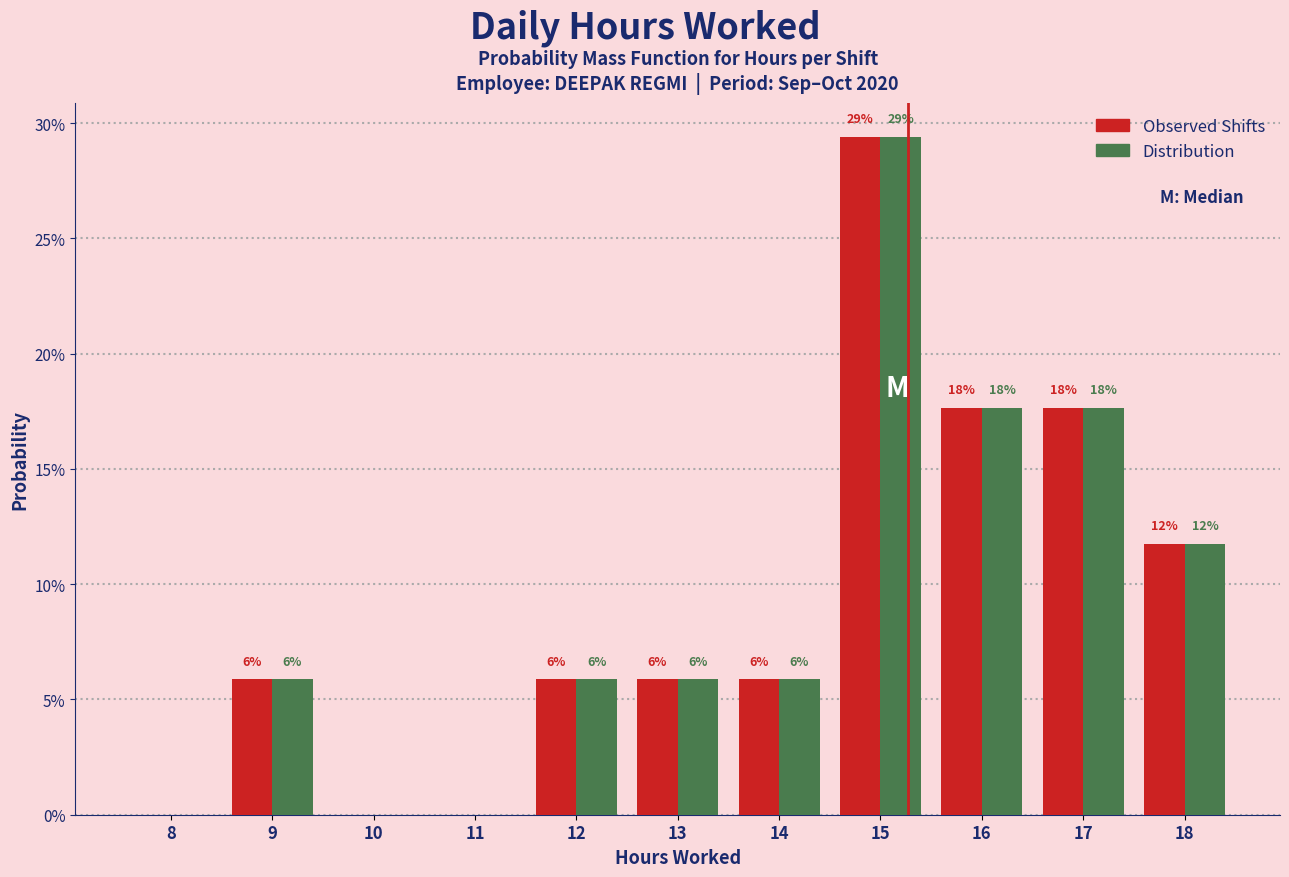

What are all the series names shown in the legend?

Observed Shifts, Distribution